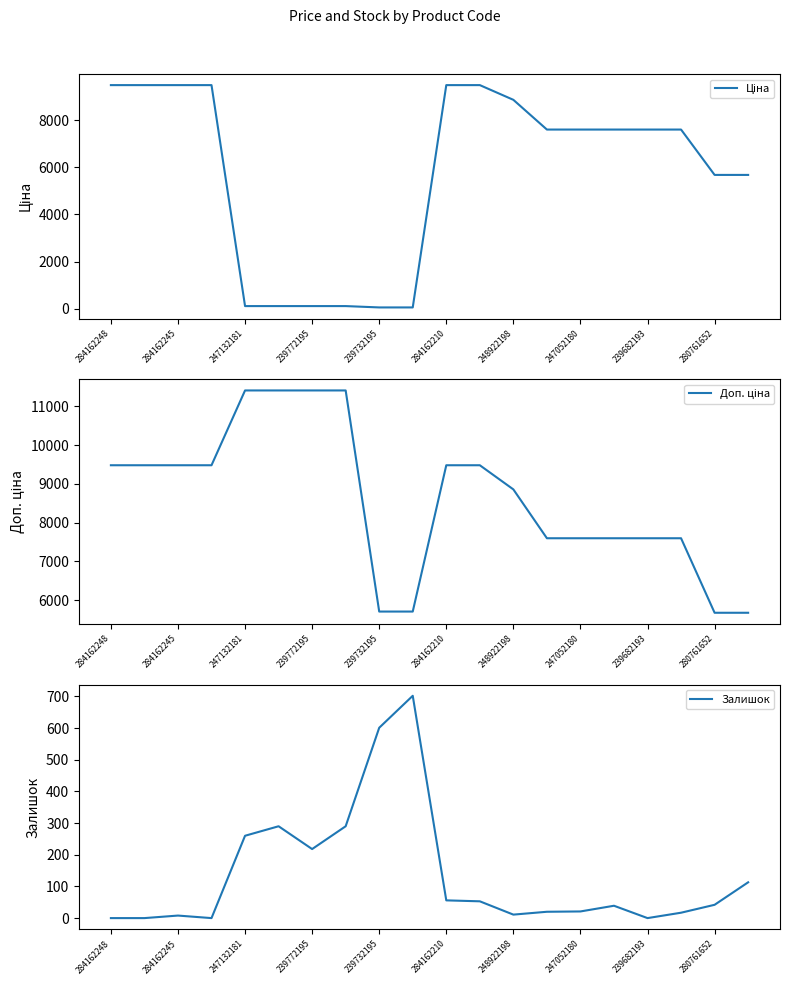

True or false: Залишок has a value of -289 at 284162248.

False